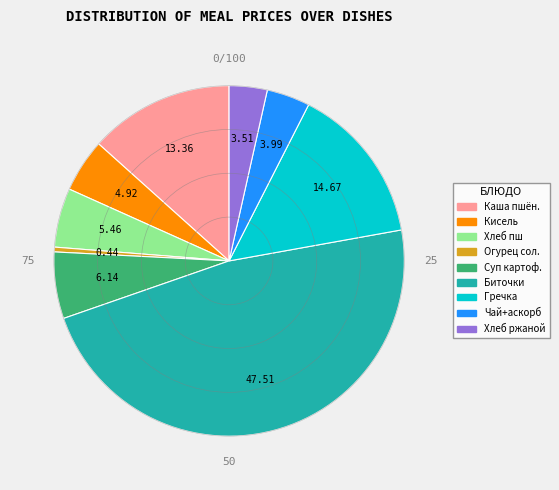

Is there any slice that represents more than half of the pie?

No